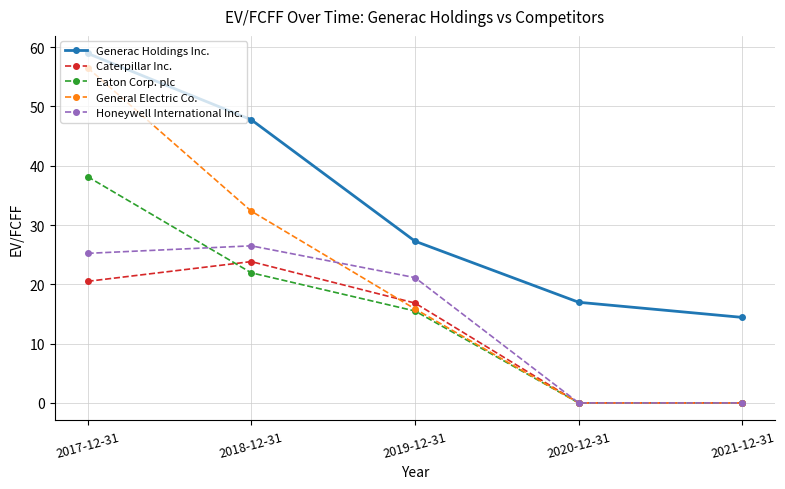

Is this an area chart (filled region under the line)?

No